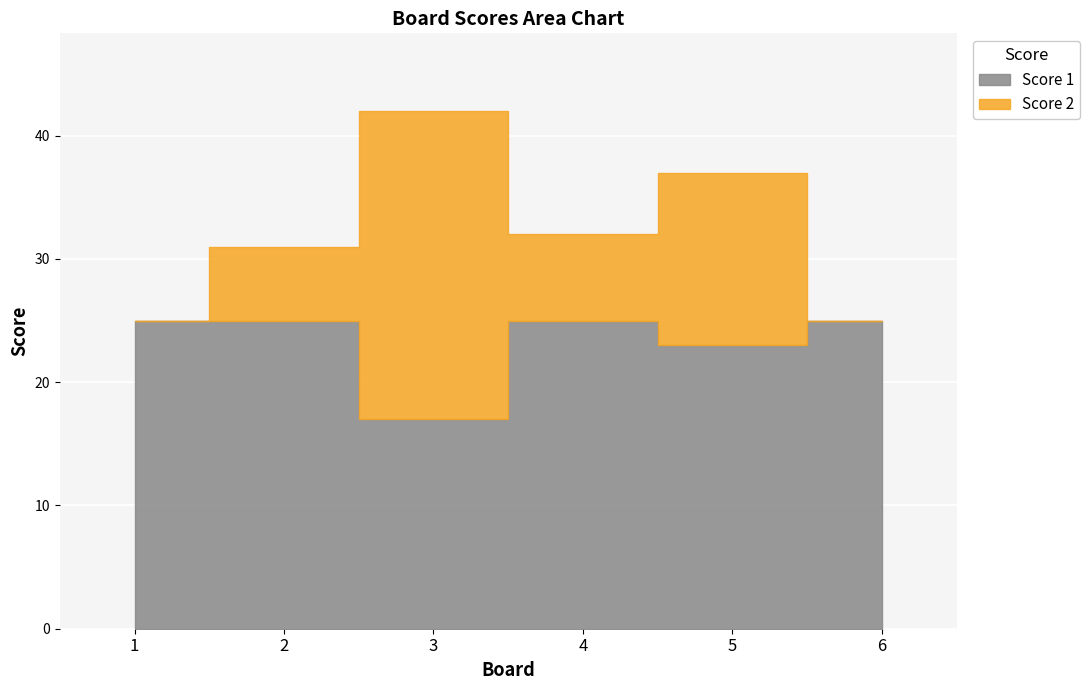

At which category is the sum across all series the highest?

3